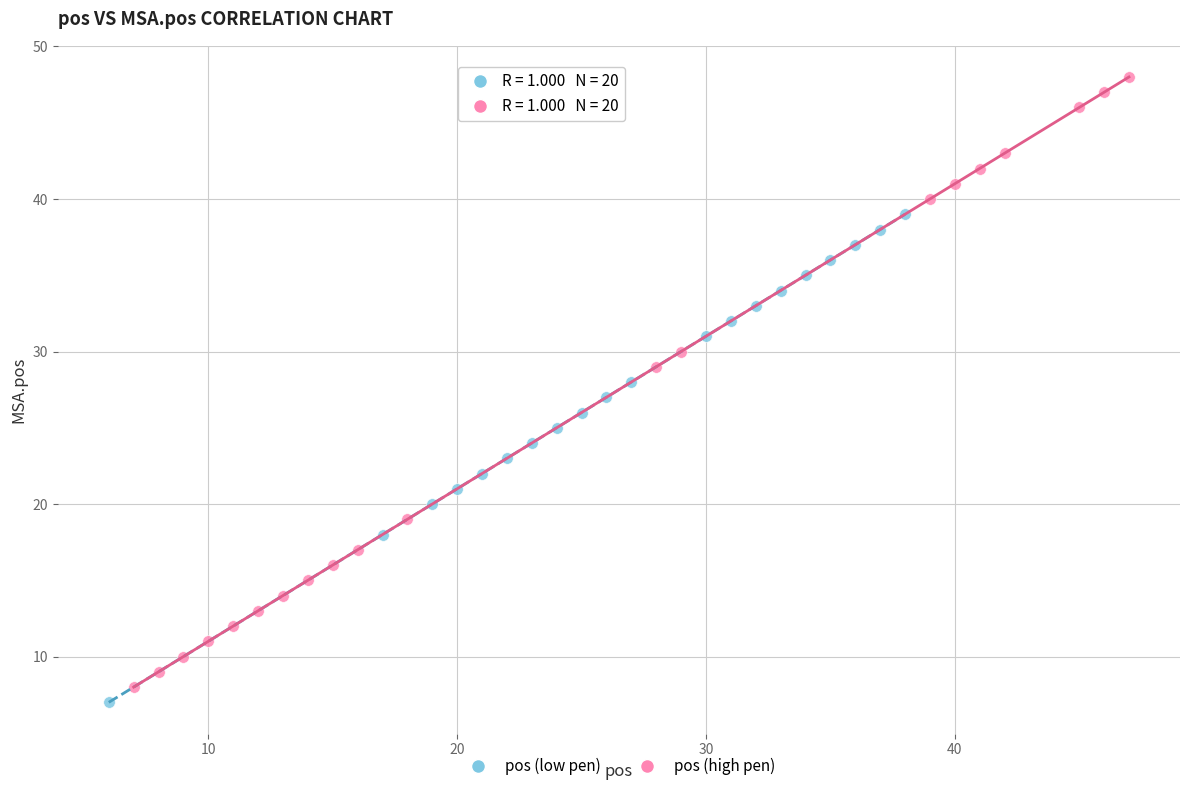

Which series contains the highest Y value?

pos (high pen)